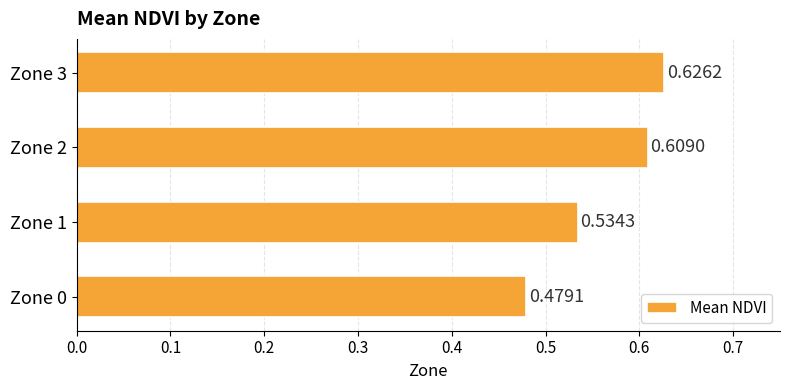

What is the change in value from Zone 1 to Zone 3?

+0.1